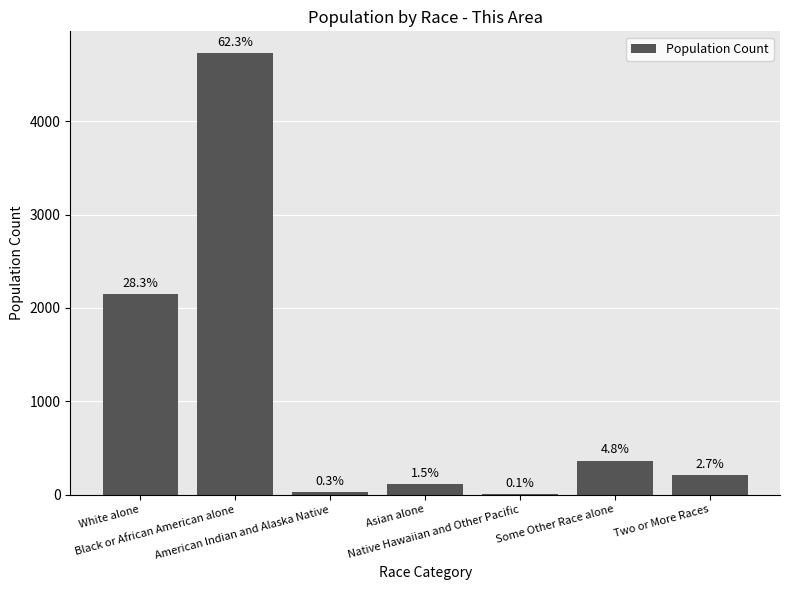

Are the bars horizontal?

No